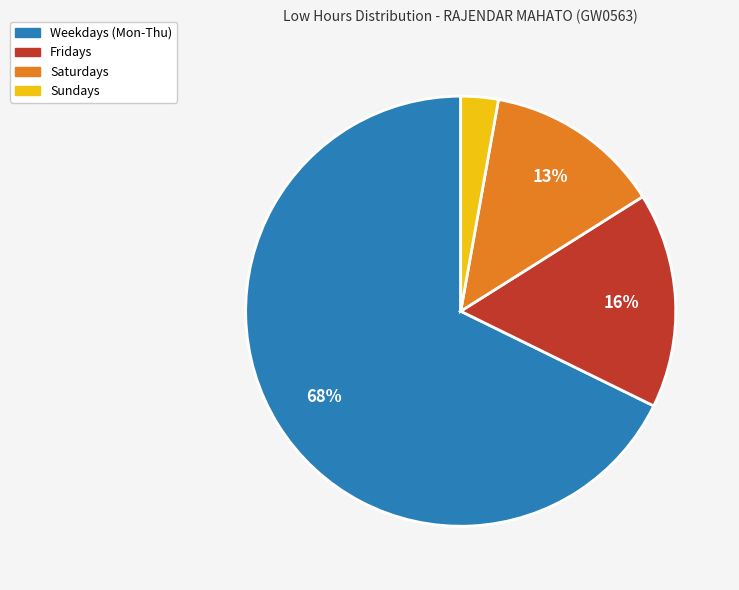

Is there any slice that represents more than half of the pie?

Yes